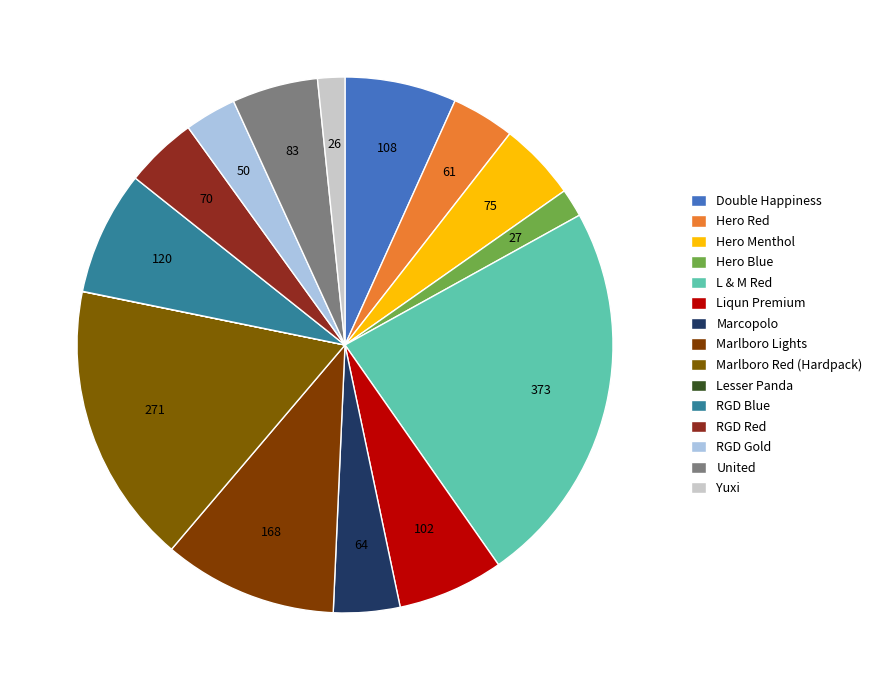

Combined, do Marlboro Lights and Yuxi account for over 50%?

No